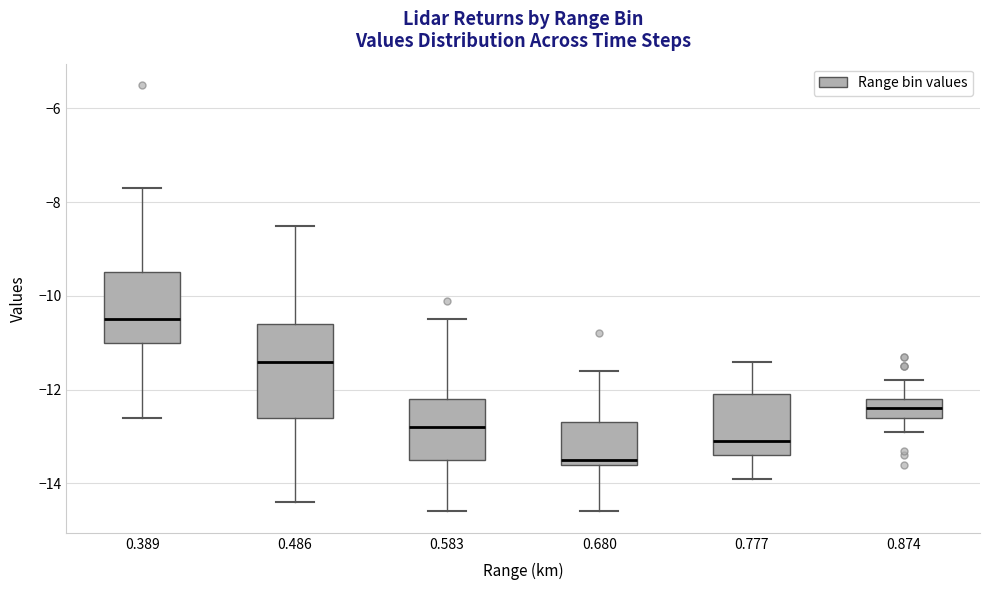

Where does the upper whisker of the box at x = 0.389 end on the y-axis? The values are not printed on the chart, so give them approximately, as read against the axis.

-7.6